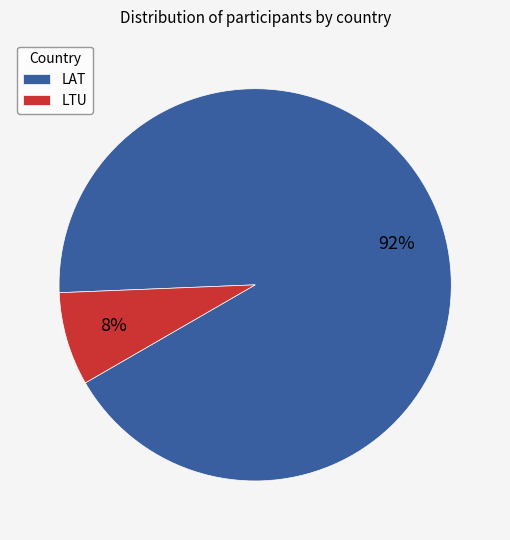

Rank the categories by value from lowest to highest.

LTU, LAT